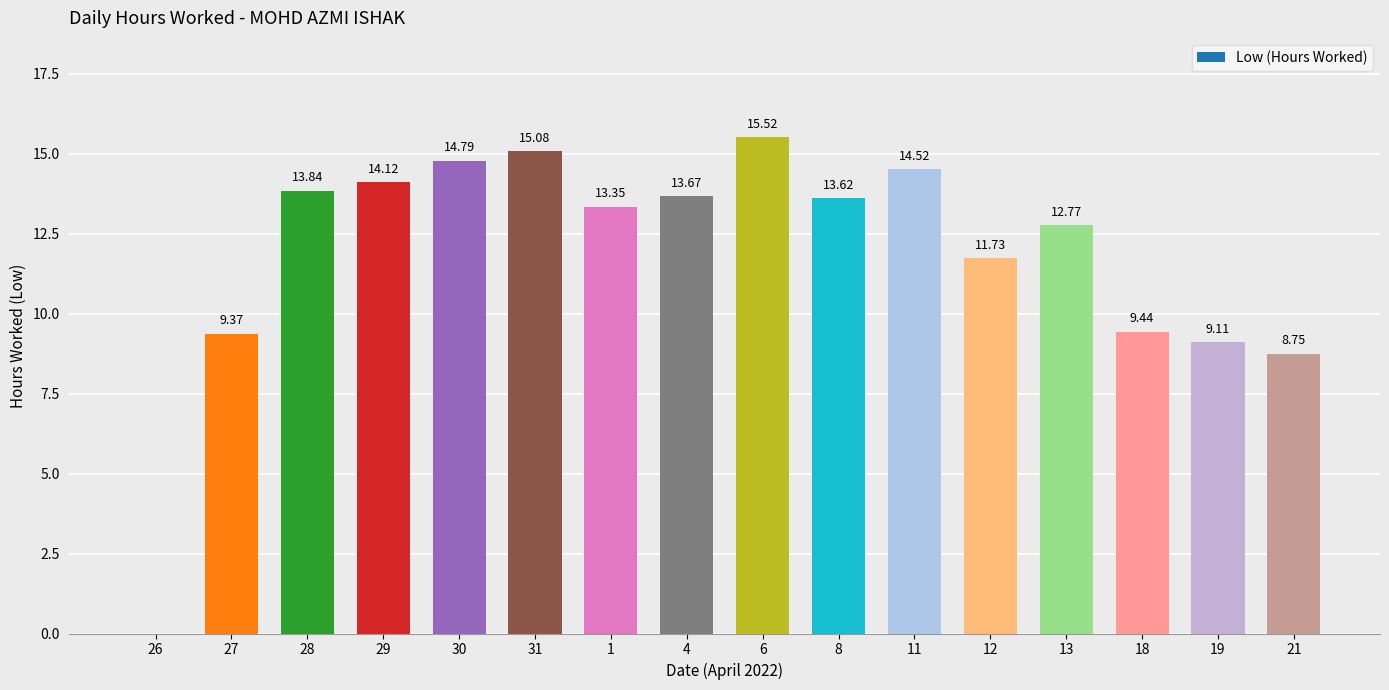

Approximately how many times larger is the value at 4 compared to 6?

0.9